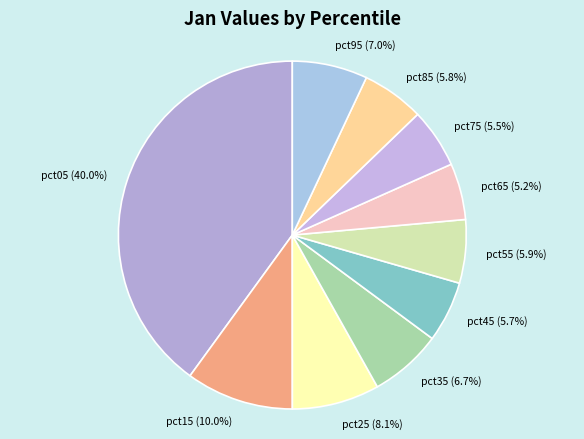

To the nearest percent, what portion does pct35 represent?

7%